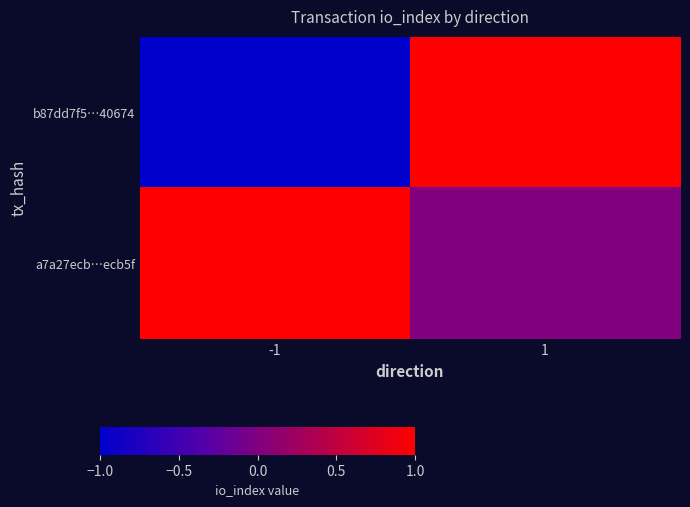

Reading left to right, transcribe all the data shown in this chart.

b87dd7f5…40674: -1=-1	1=1
a7a27ecb…ecb5f: -1=1	1=0